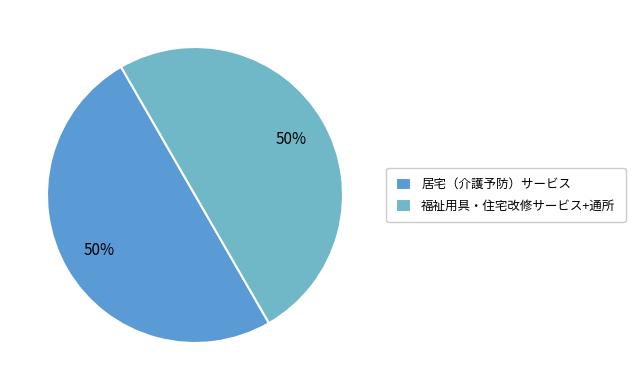

How many slices are in this pie chart?

2